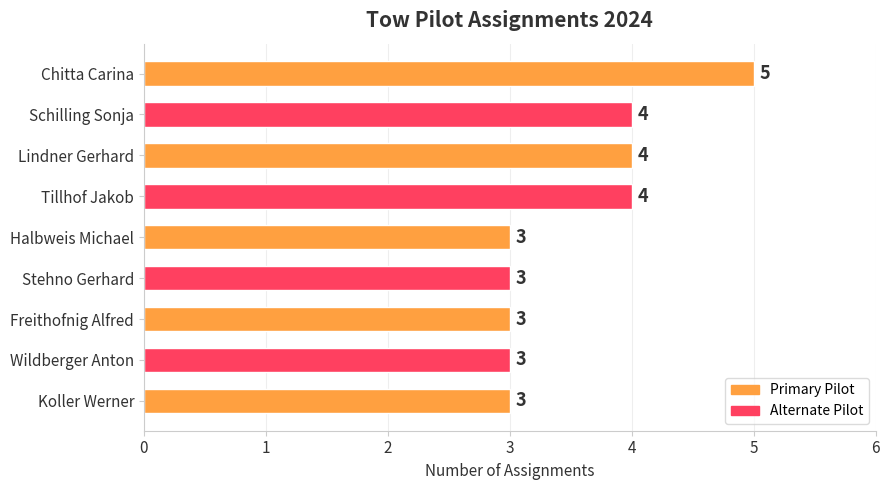

What is the sum of all values?

32